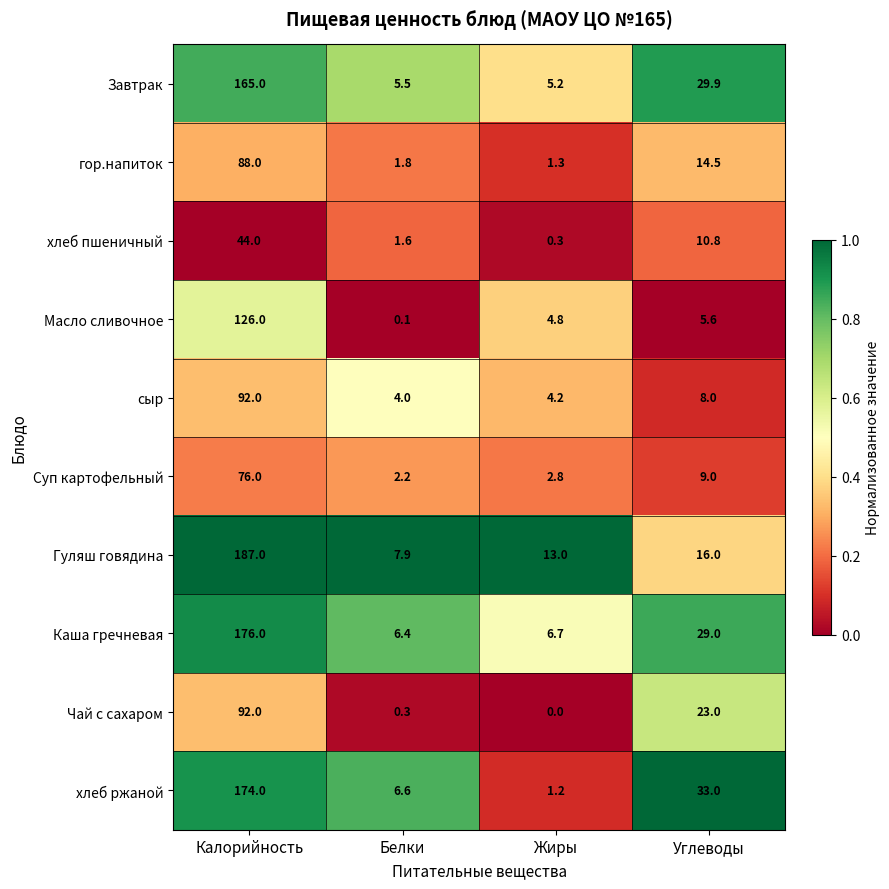

At Жиры, list the series in order from smallest to largest.

Чай с сахаром, хлеб пшеничный, хлеб ржаной, гор.напиток, Суп картофельный, сыр, Масло сливочное, Завтрак, Каша гречневая, Гуляш говядина